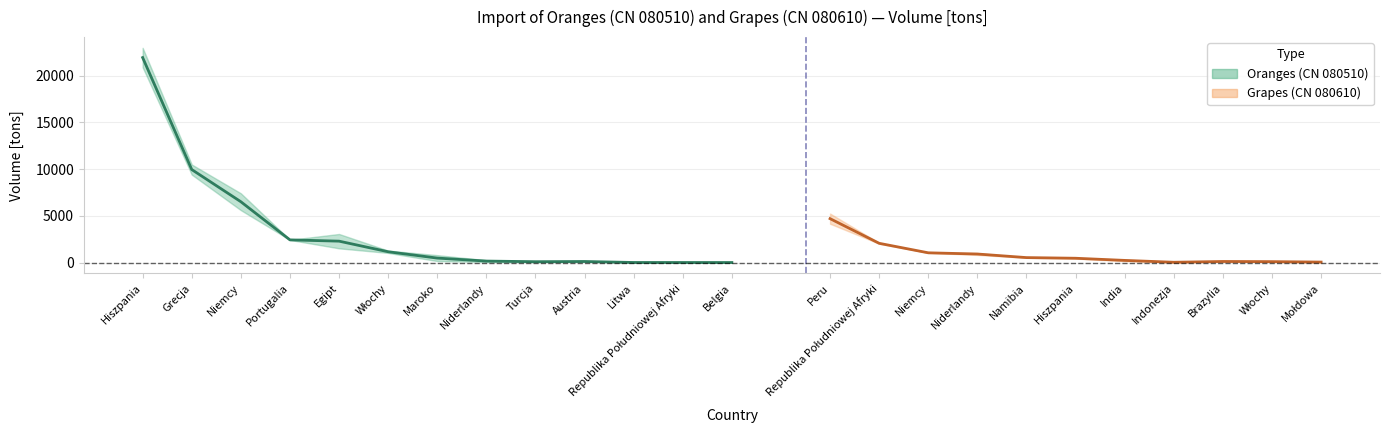

True or false: the data has more than 2 interior local peaks.

False